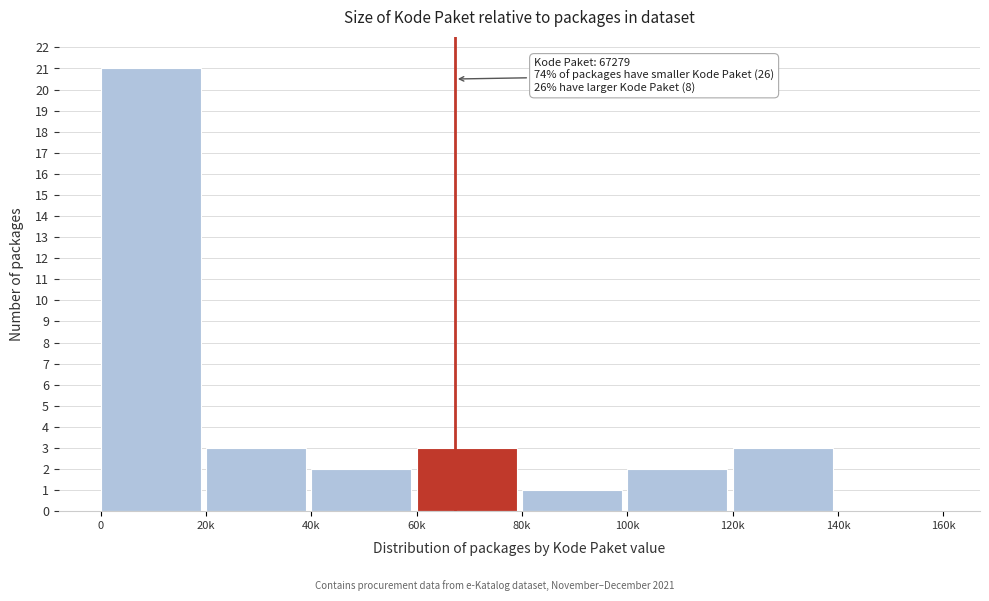

Reading left to right, what are all the values shown in this chart?

0=21	20k=3	40k=2	60k=3	80k=1	100k=2	120k=3	140k=0